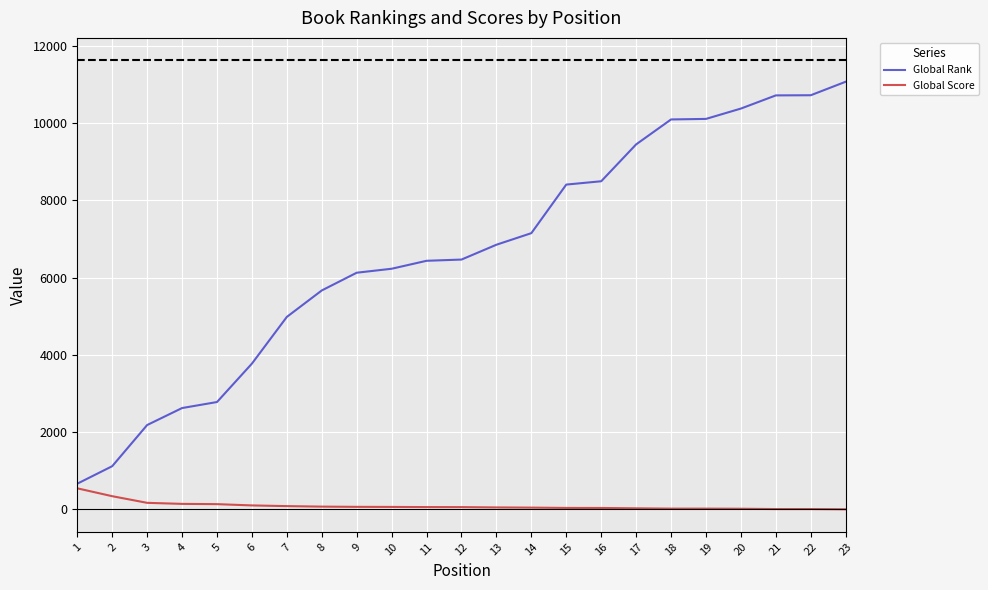

What is the total value across all series at 22?

10734